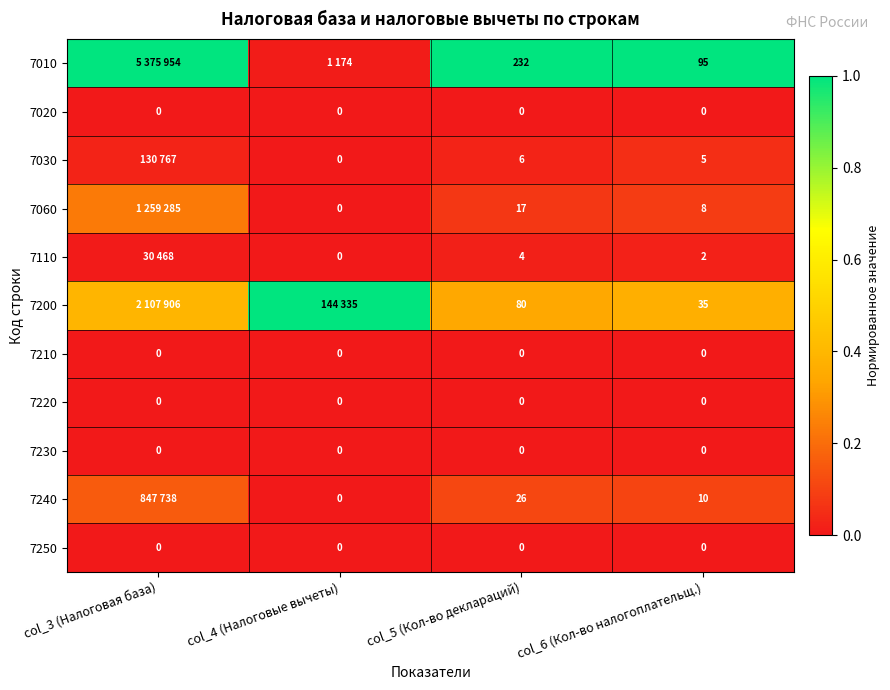

List the labels in order of 7020 value, largest first.

col_3 (Налоговая база), col_4 (Налоговые вычеты), col_5 (Кол-во деклараций), col_6 (Кол-во налогоплательщ.)